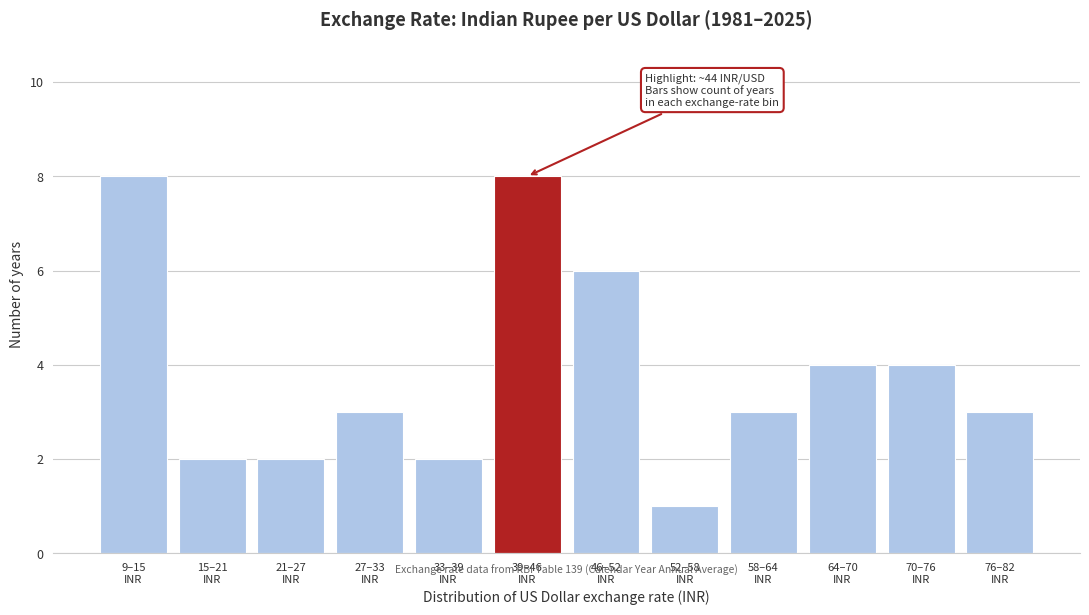

Reading right to left, extract all data points from this chart.

3	4	4	3	1	6	8	2	3	2	2	8